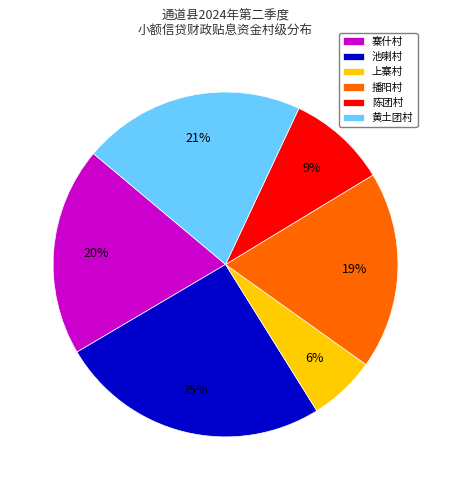

Count the number of slices in the pie.

6